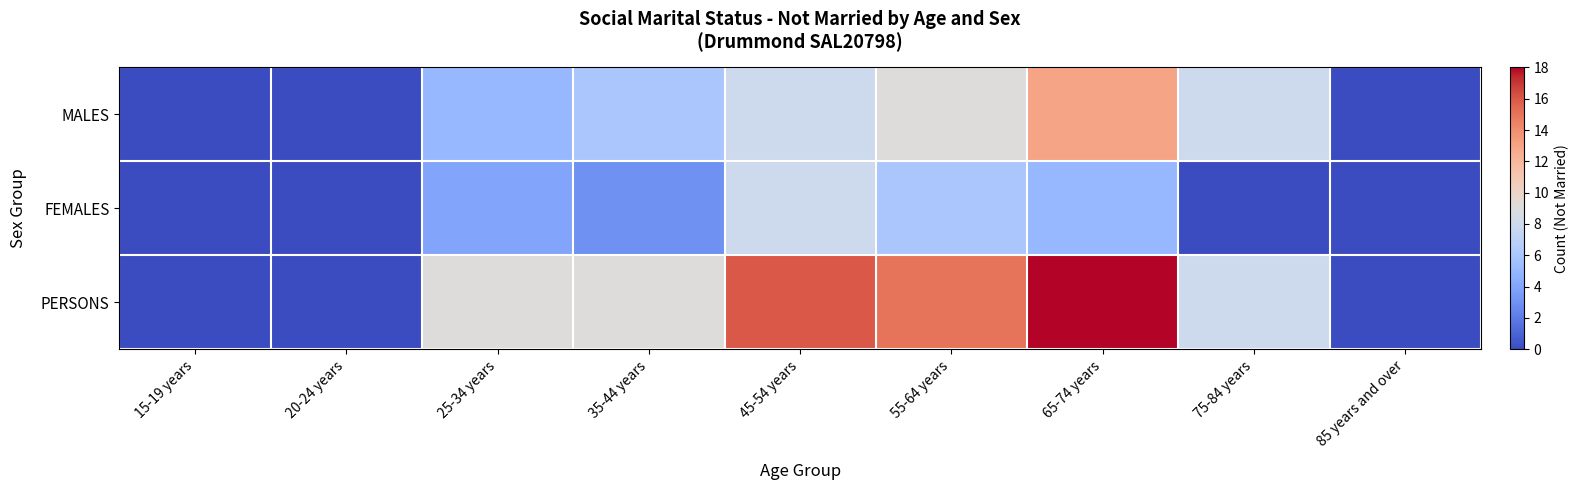

What is the difference between the highest and lowest values at 25-34 years?

5